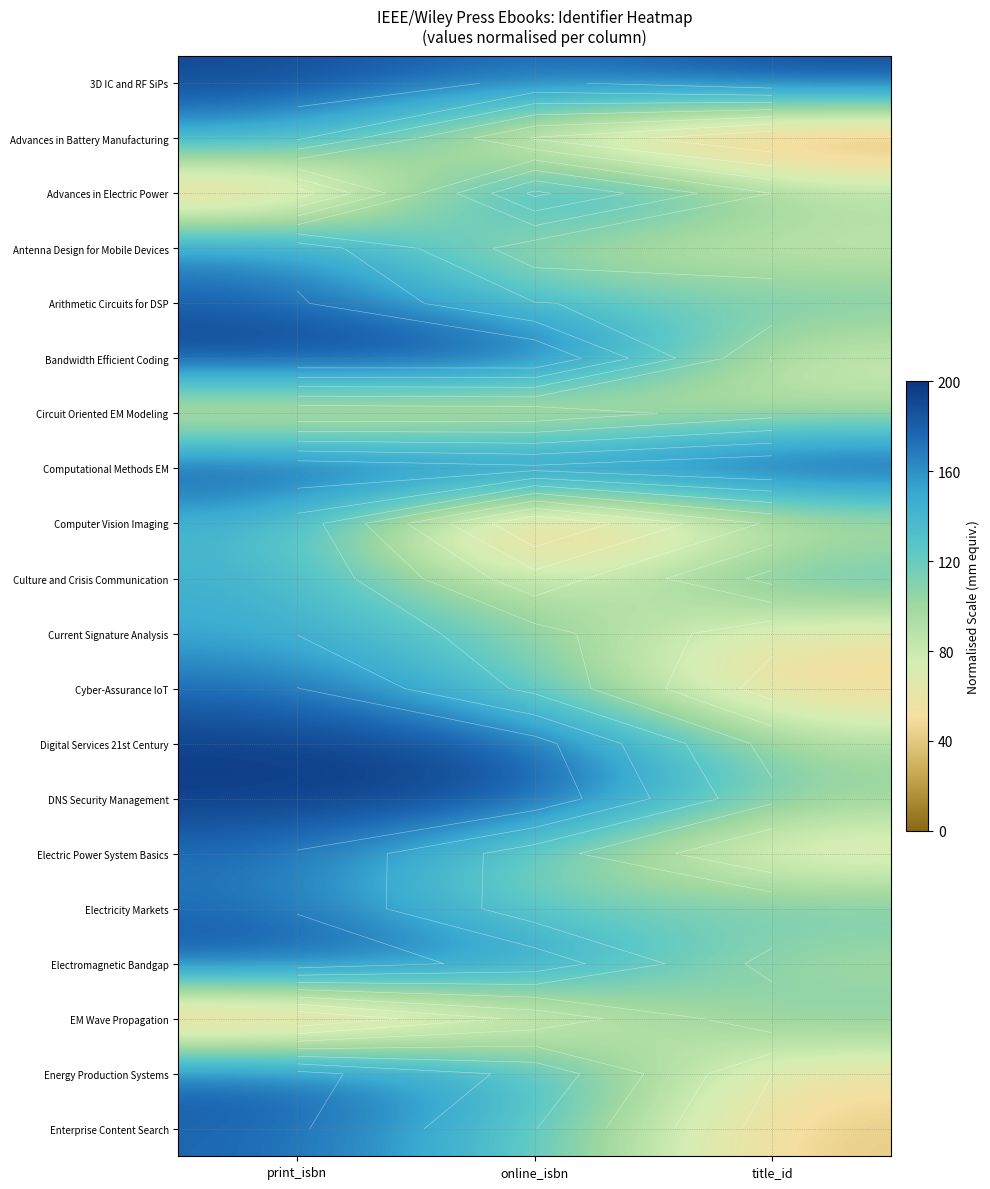

List the series in order of their peak value, lowest first.

Circuit Oriented EM Modeling, EM Wave Propagation, Computer Vision Imaging, Culture and Crisis Communication, Current Signature Analysis, Advances in Battery Manufacturing, Antenna Design for Mobile Devices, Electricity Markets, Electric Power System Basics, Cyber-Assurance IoT, Arithmetic Circuits for DSP, Enterprise Content Search, Advances in Electric Power, Energy Production Systems, Electromagnetic Bandgap, 3D IC and RF SiPs, Digital Services 21st Century, DNS Security Management, Bandwidth Efficient Coding, Computational Methods EM